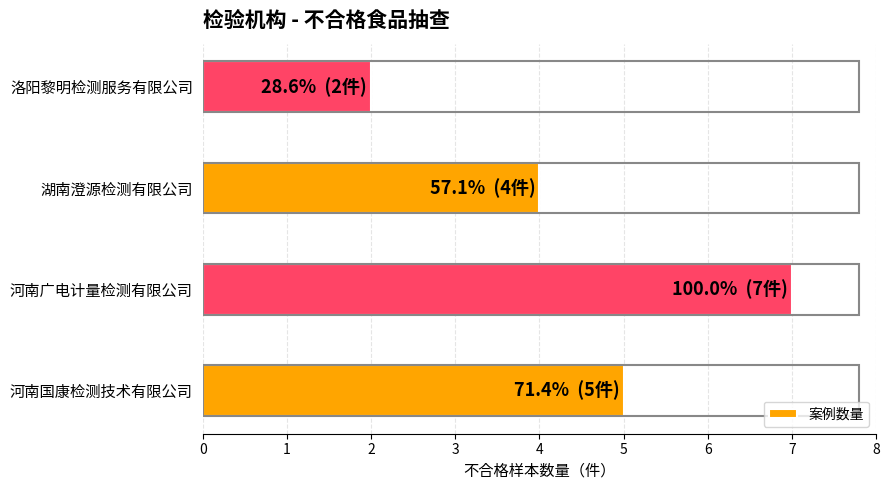

What is the sum of all values?

18